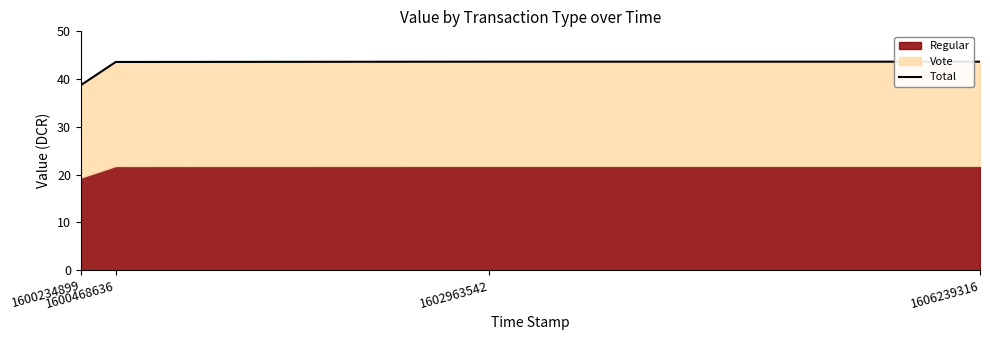

Reading left to right, what are all the values shown in this chart?

1600234899=38.7	1600468636=43.6	1602963542=43.6	1606239316=43.6